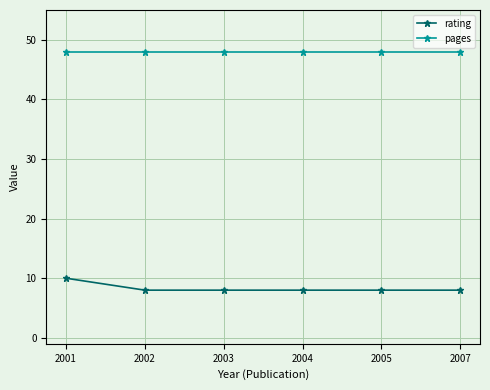

How many lines are shown in the chart?

2